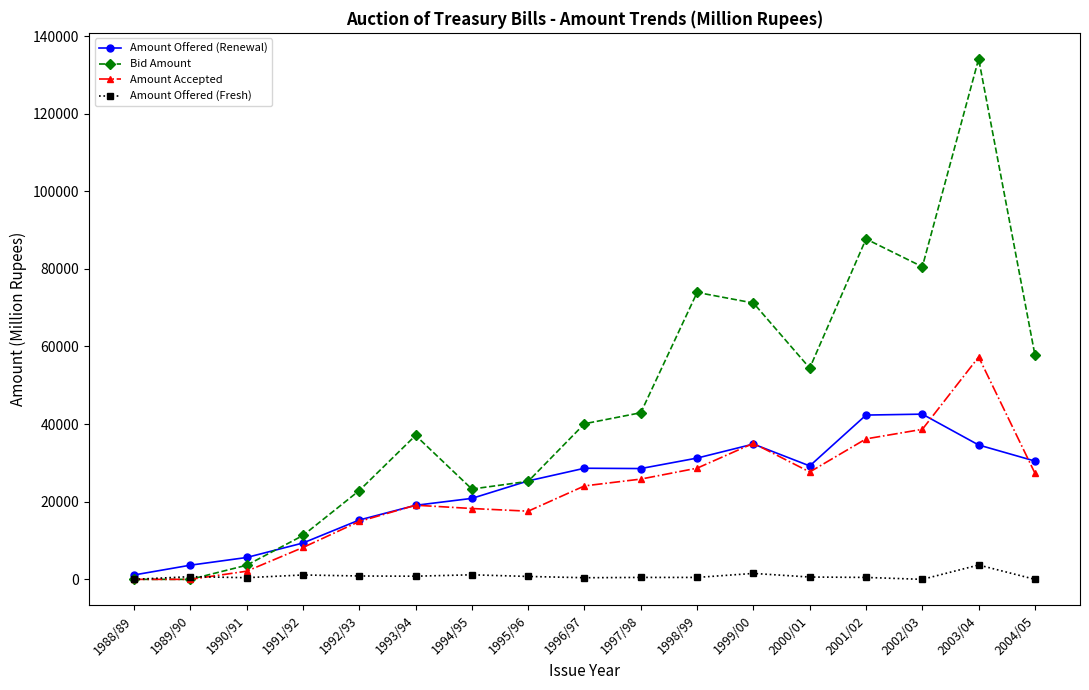

How many distinct data groups are displayed?

4